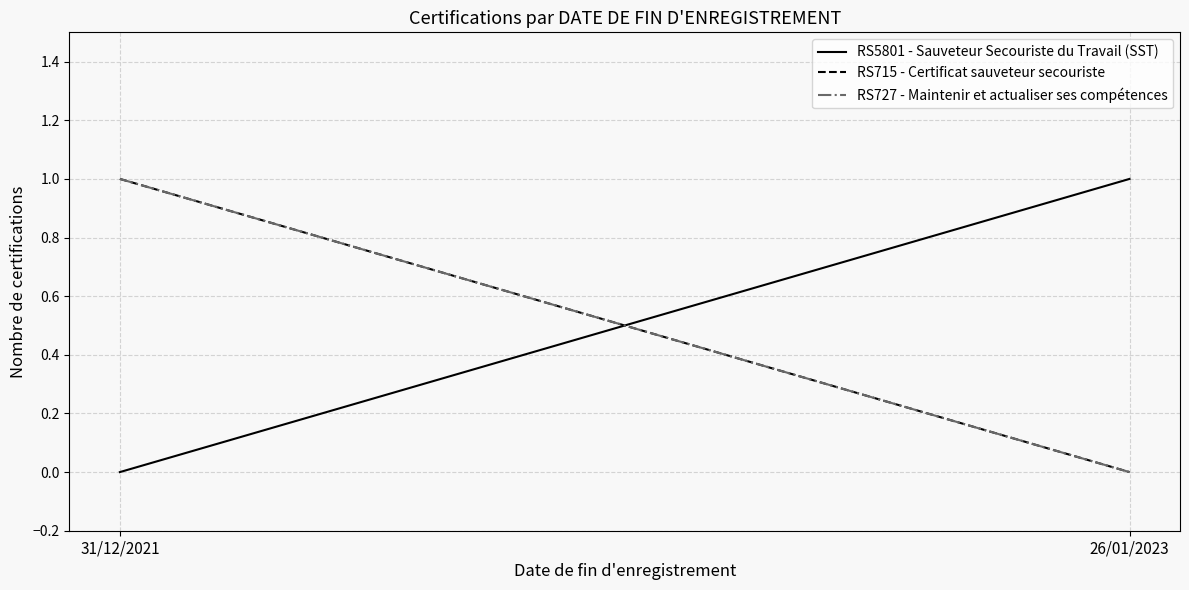

Which label corresponds to the largest value in the chart?

26/01/2023